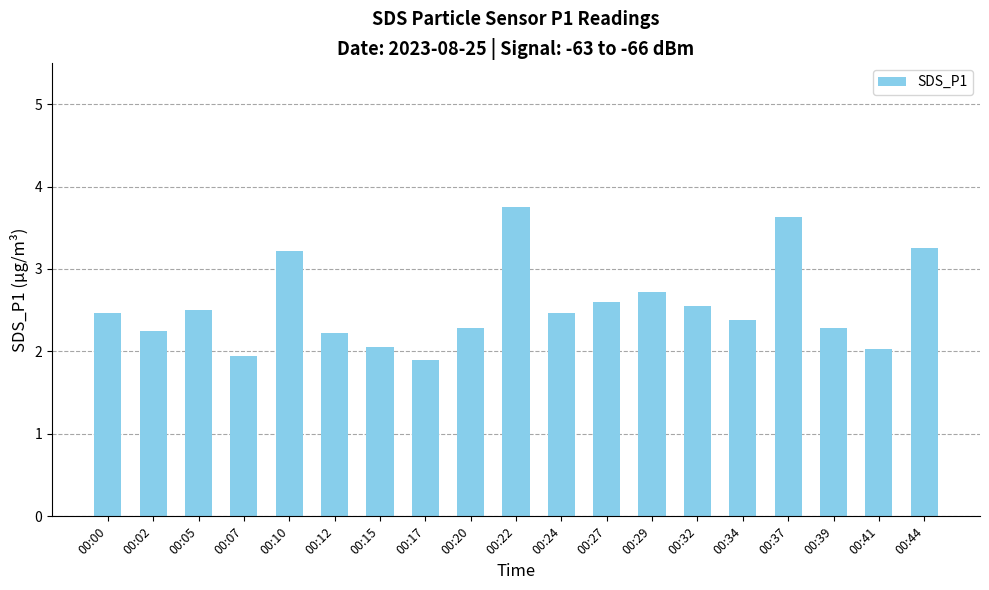

What is the minimum value shown in the chart?

1.9